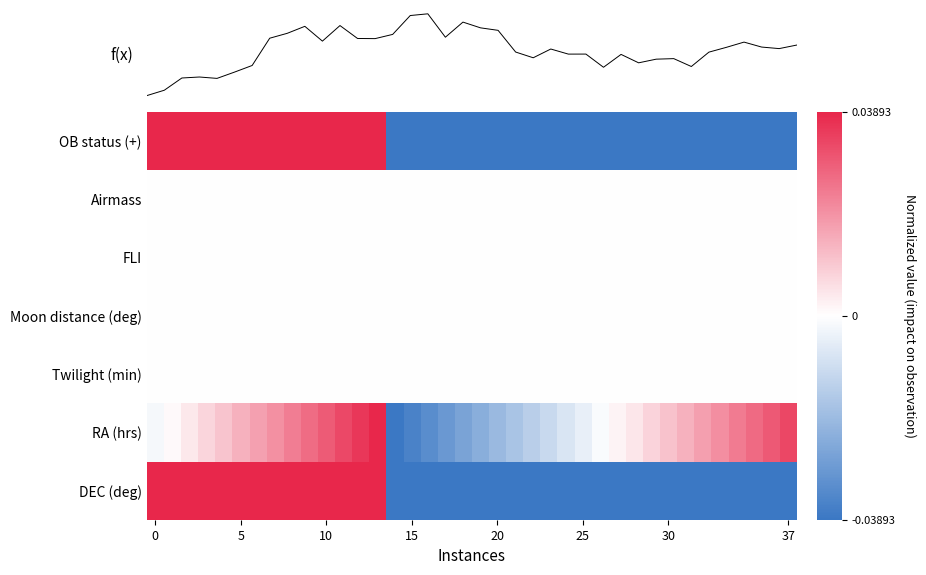

How many row_0 values are between 0 and 1?

14